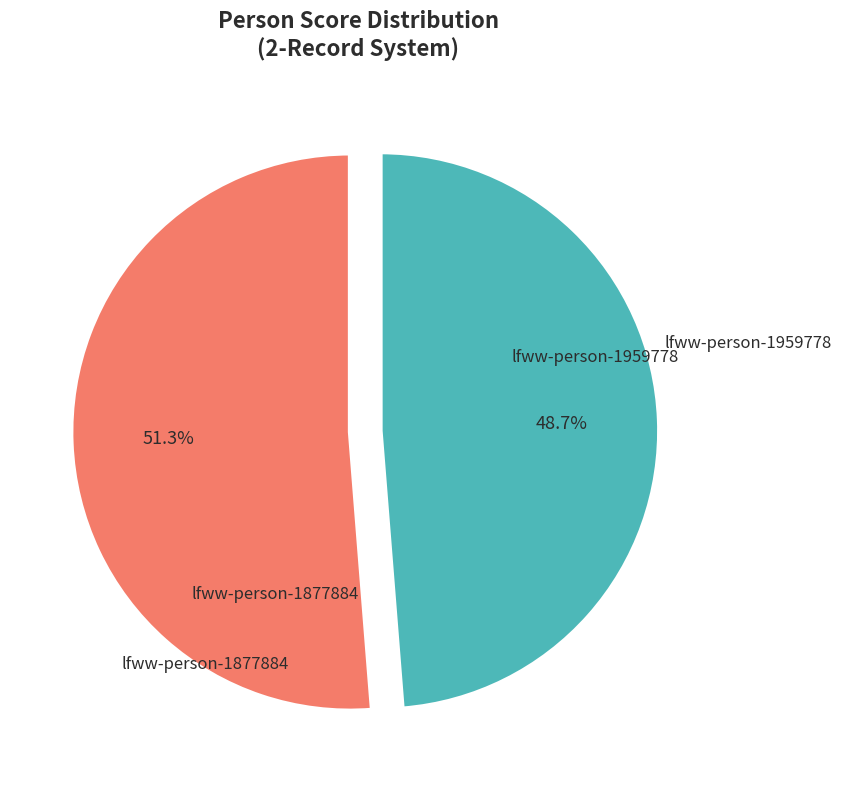

To the nearest percent, what percentage of the pie is lfww-person-1959778?

49%